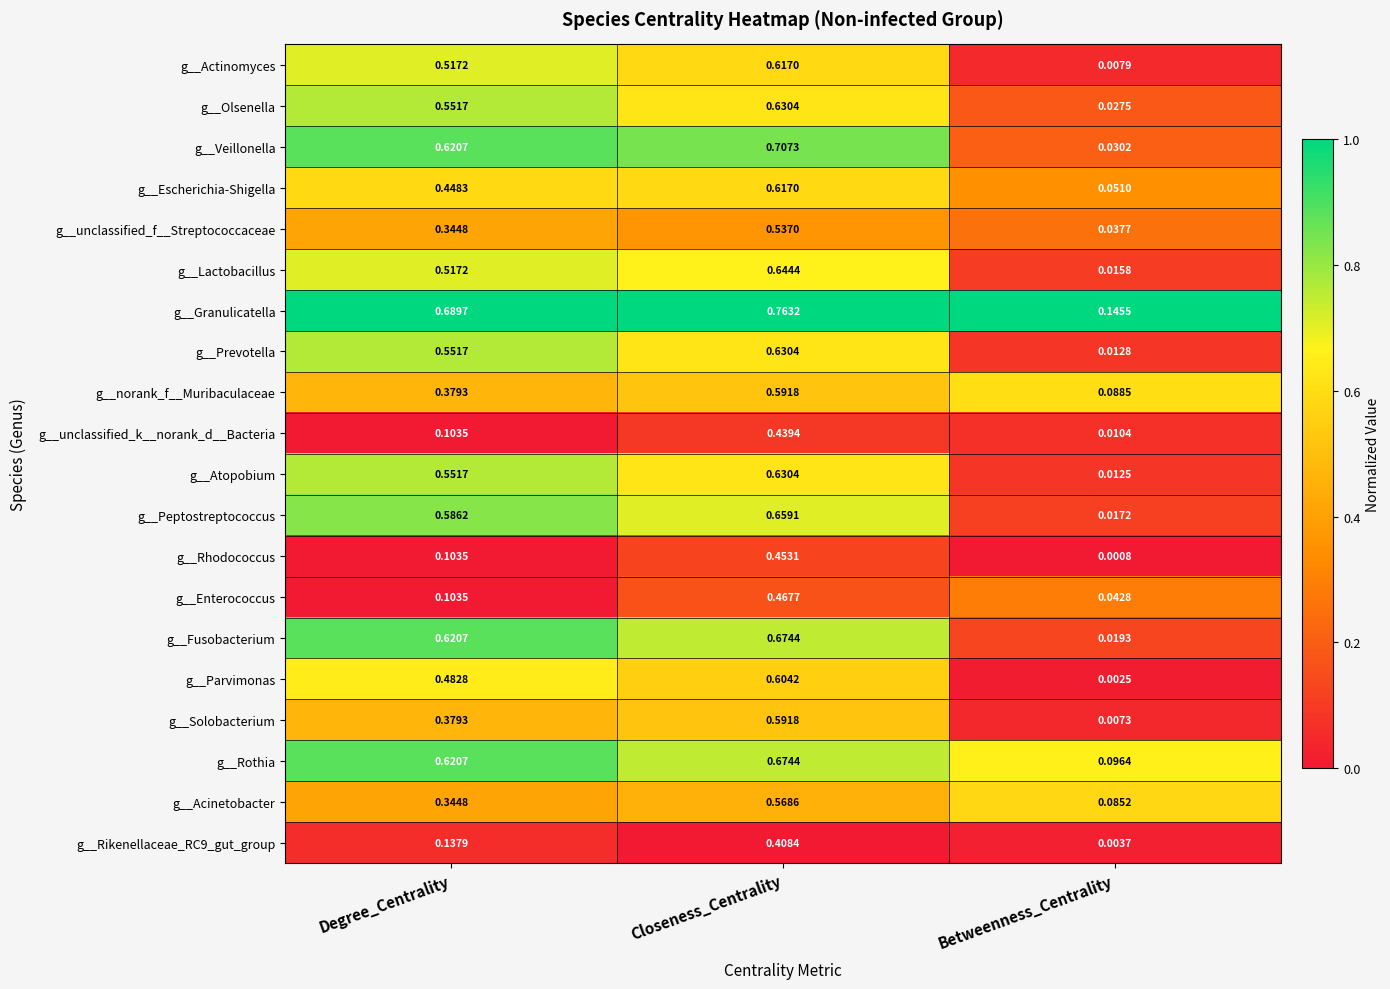

Where is g__Enterococcus nearest to the value 0?

Betweenness_Centrality